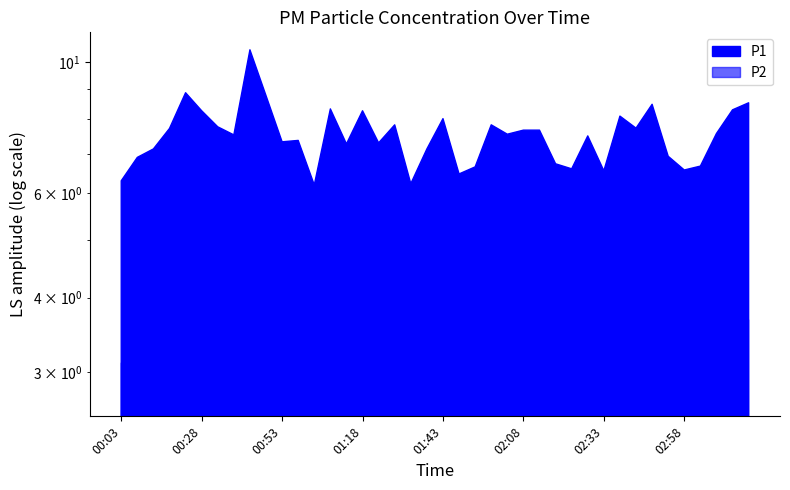

At which label does P1 reach its peak?

00:43